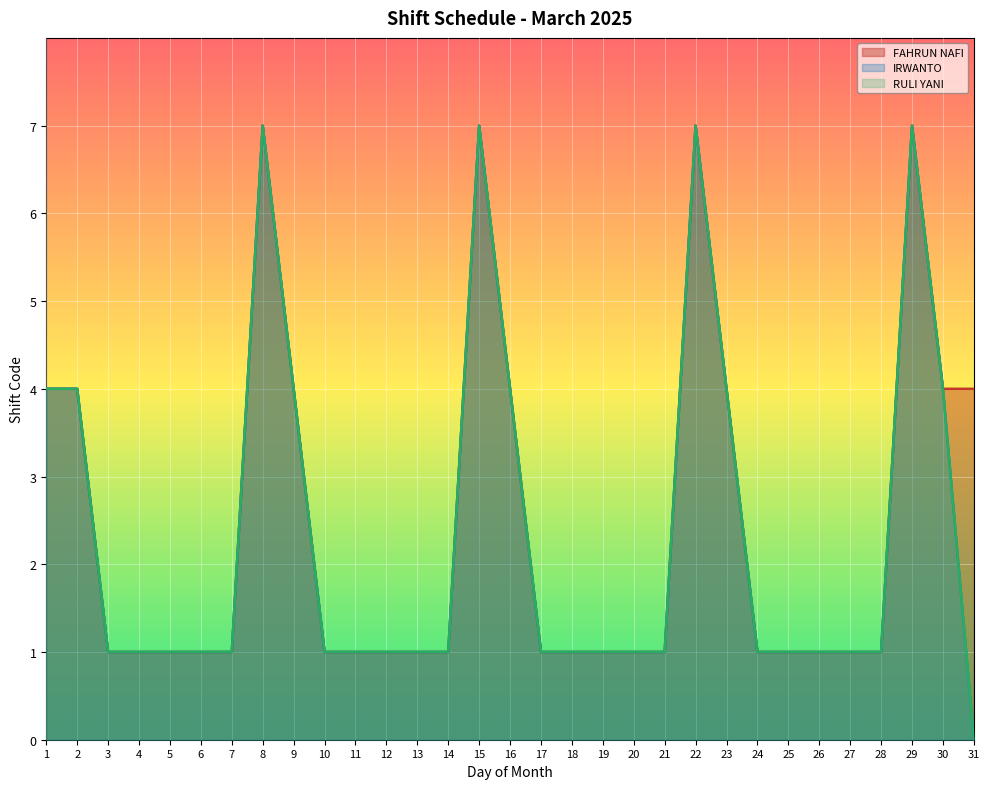

What is the difference between the maximum and minimum values in the IRWANTO series?

7